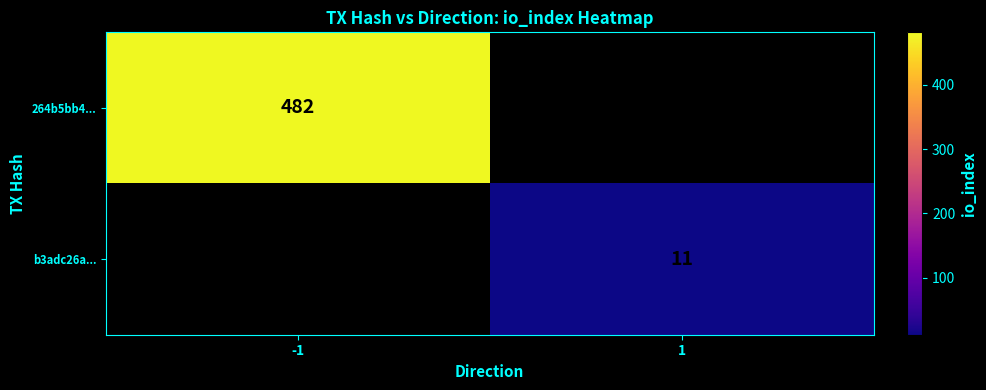

The value of 264b5bb4... at -1 is 183. True or false?

False